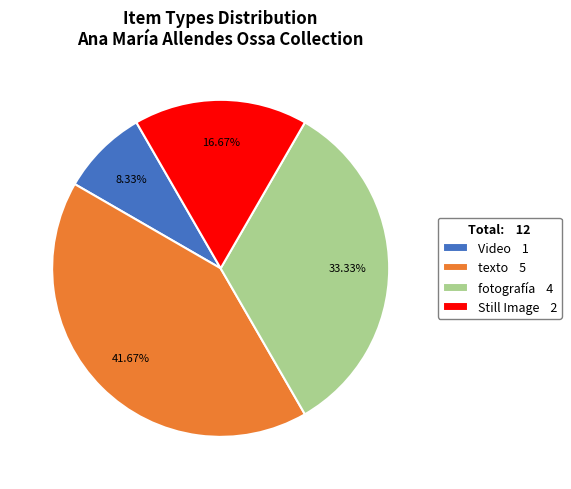

Is there a majority slice in this chart?

No